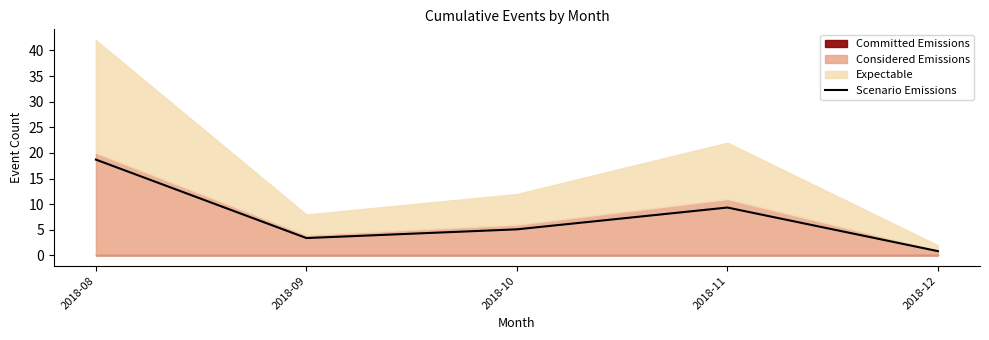

What is the approximate value at 2018-09?

3.4